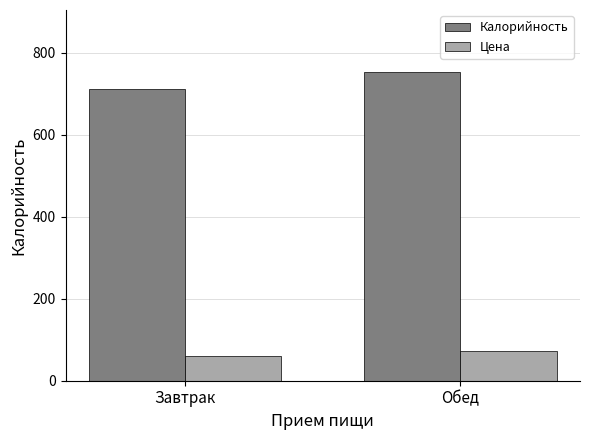

At how many categories does at least one series exceed 241?

2